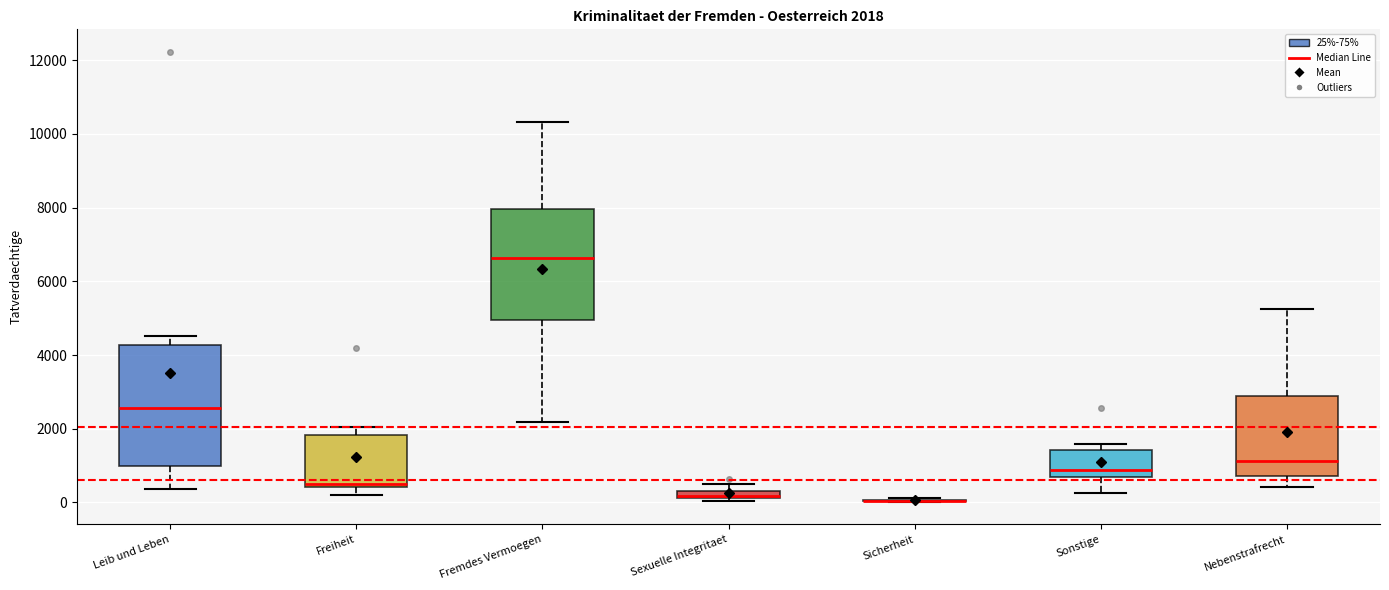

Which box is the tallest, from its lower edge to its upper edge?

Leib und Leben